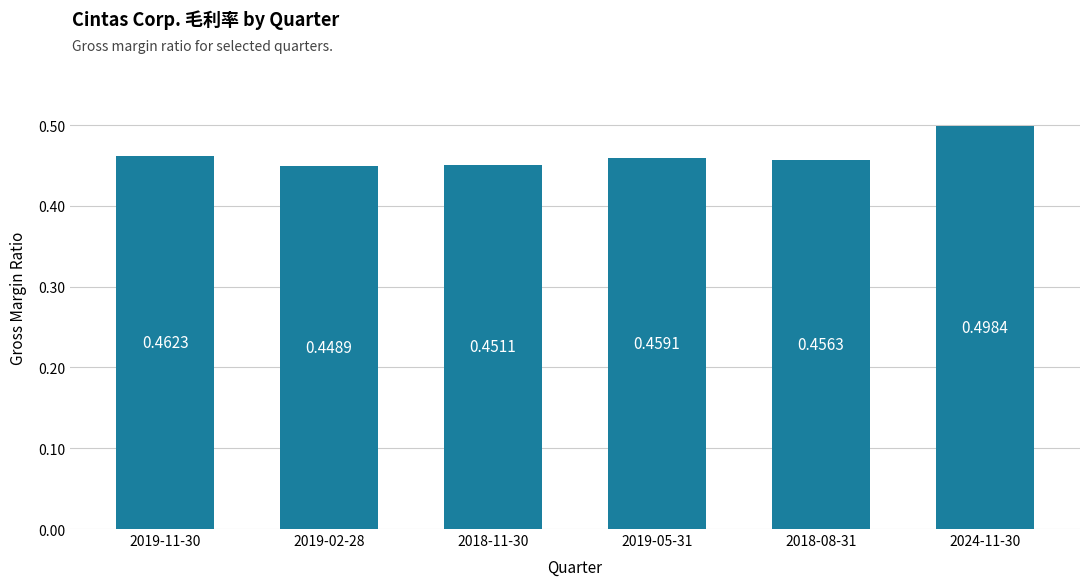

What is the sum of the values at 2019-02-28 and 2018-11-30?

0.9